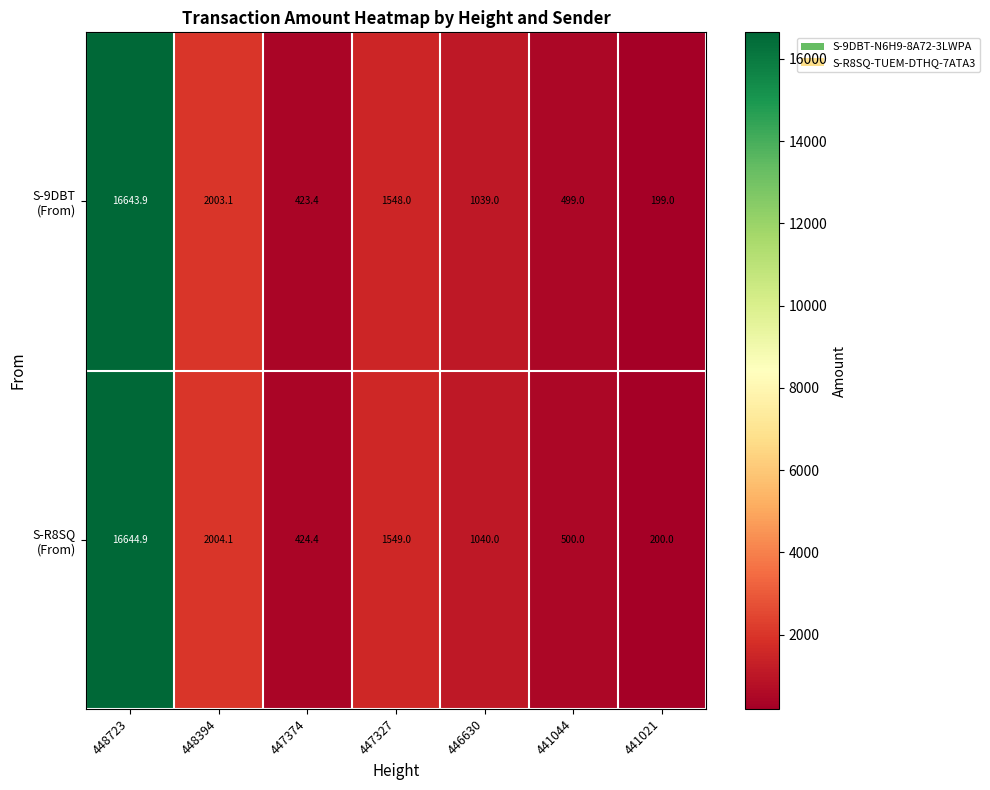

At which category is the sum across all series the highest?

448723